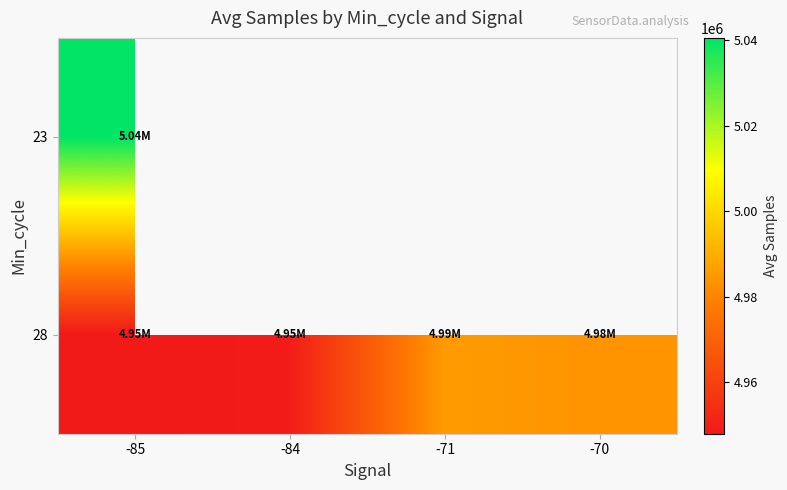

Which label corresponds to the smallest value in the chart?

-85